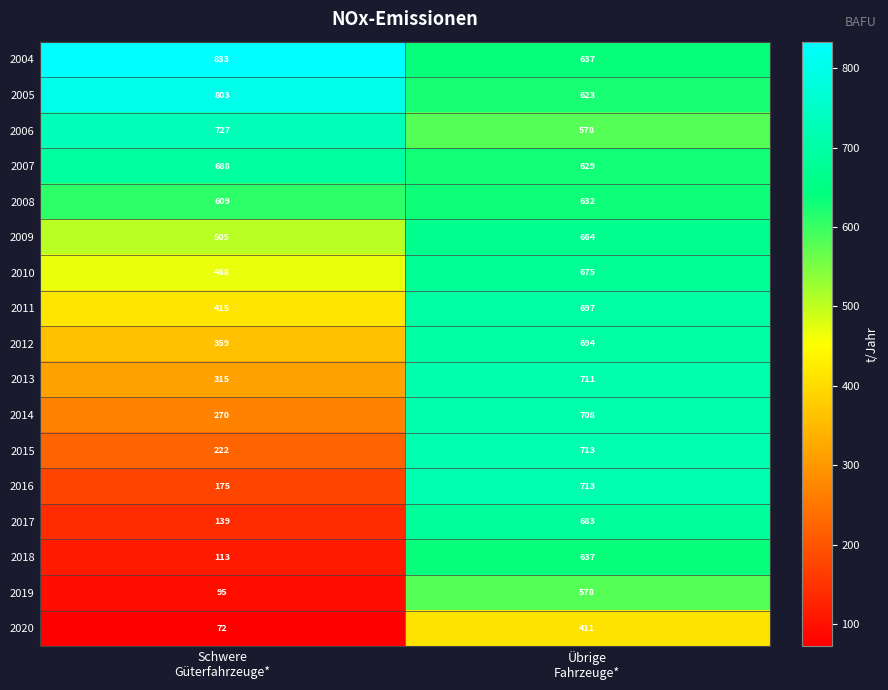

What is the sum of all 2016 values?

888